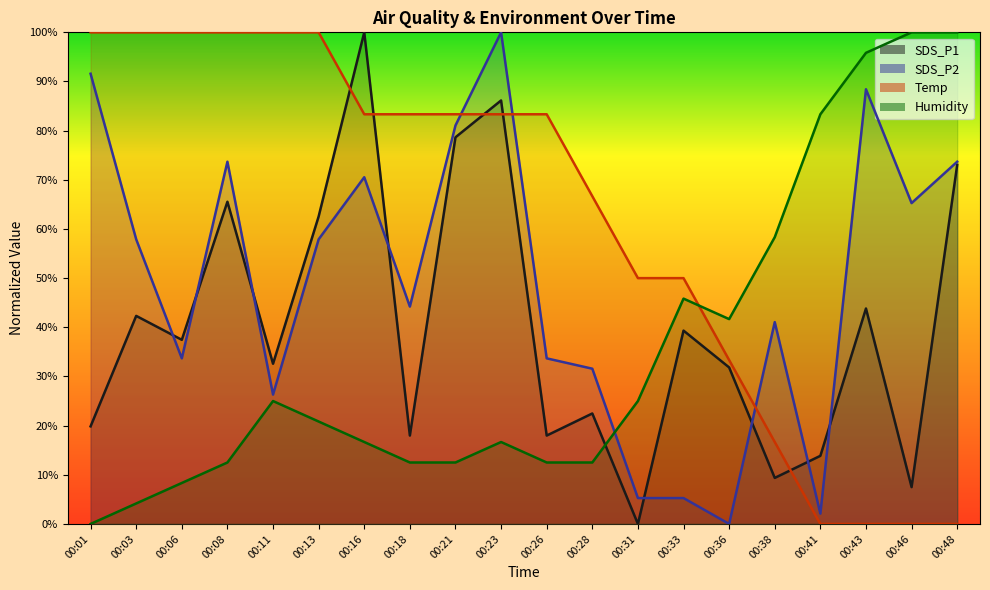

Which series has the largest total across all categories?

Temp